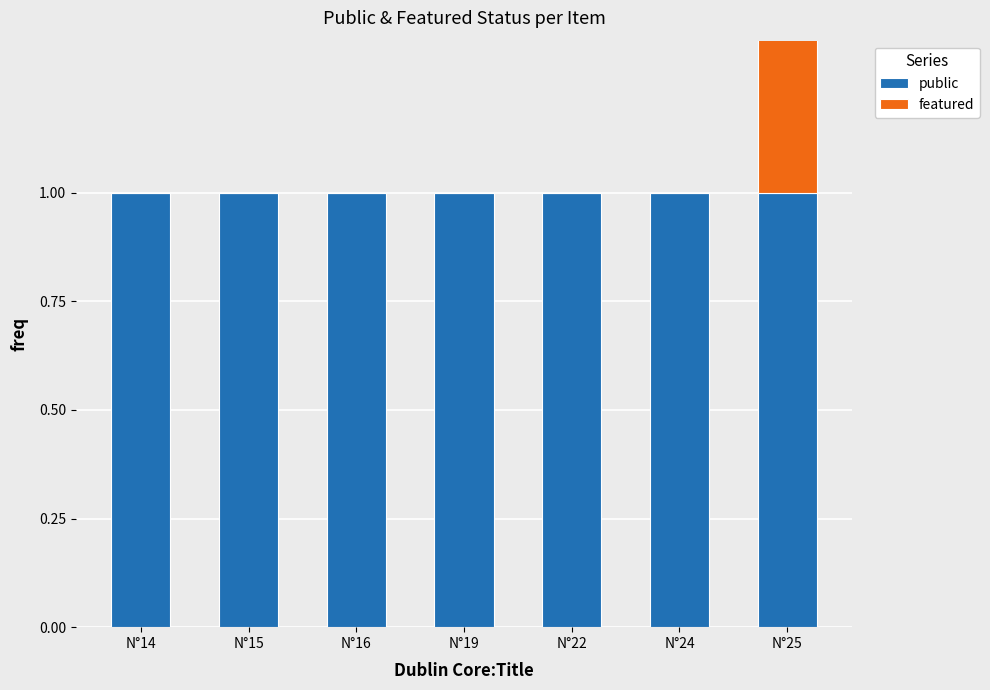

Rank the categories by public value from lowest to highest.

N°14, N°15, N°16, N°19, N°22, N°24, N°25